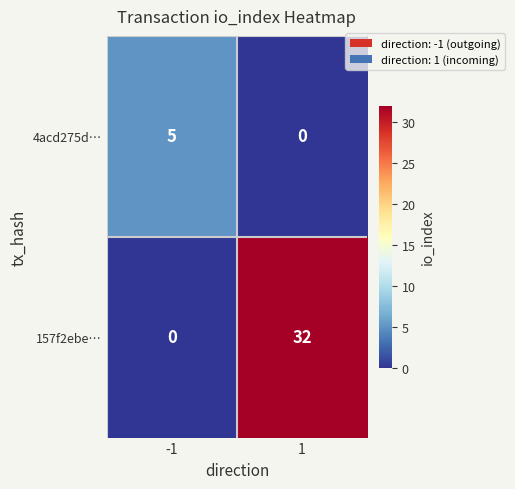

Reading left to right, extract all data points from this chart.

4acd275d…: 5	0
157f2ebe…: 0	32